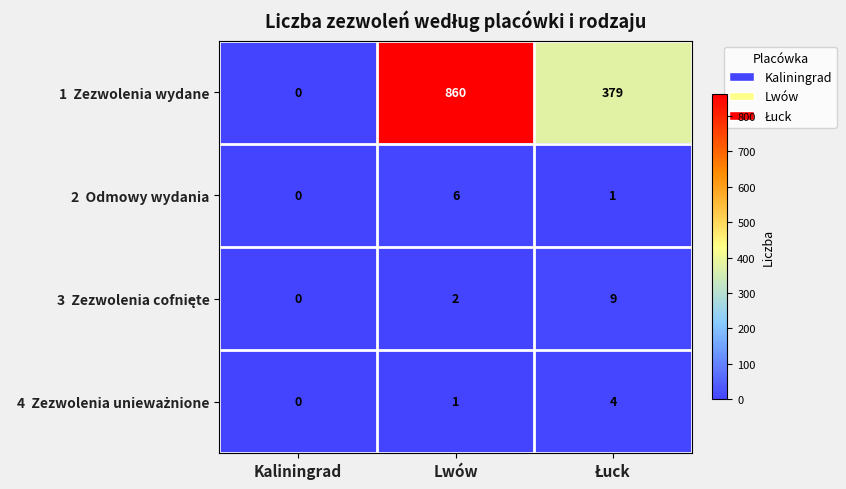

What is the greatest value displayed?

860